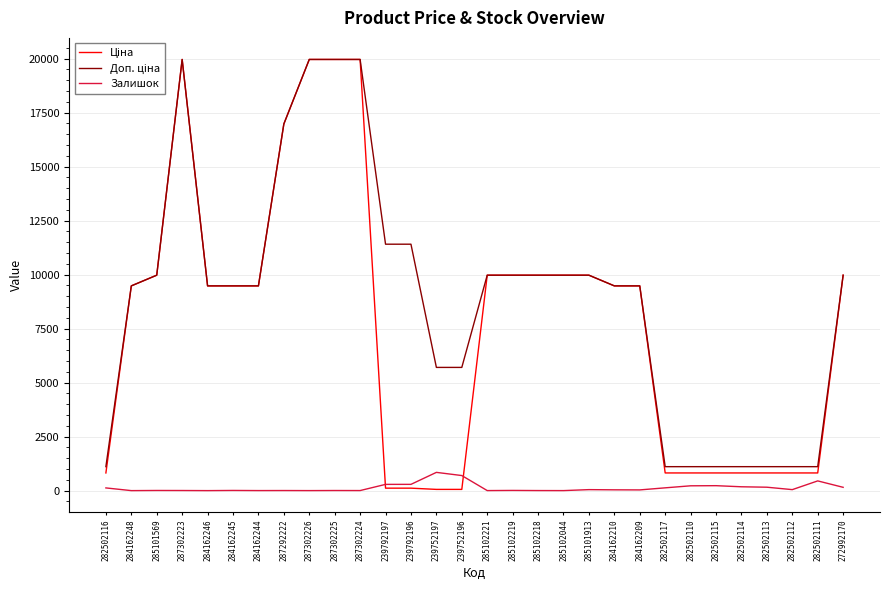

What is the maximum value for Залишок?

845.0